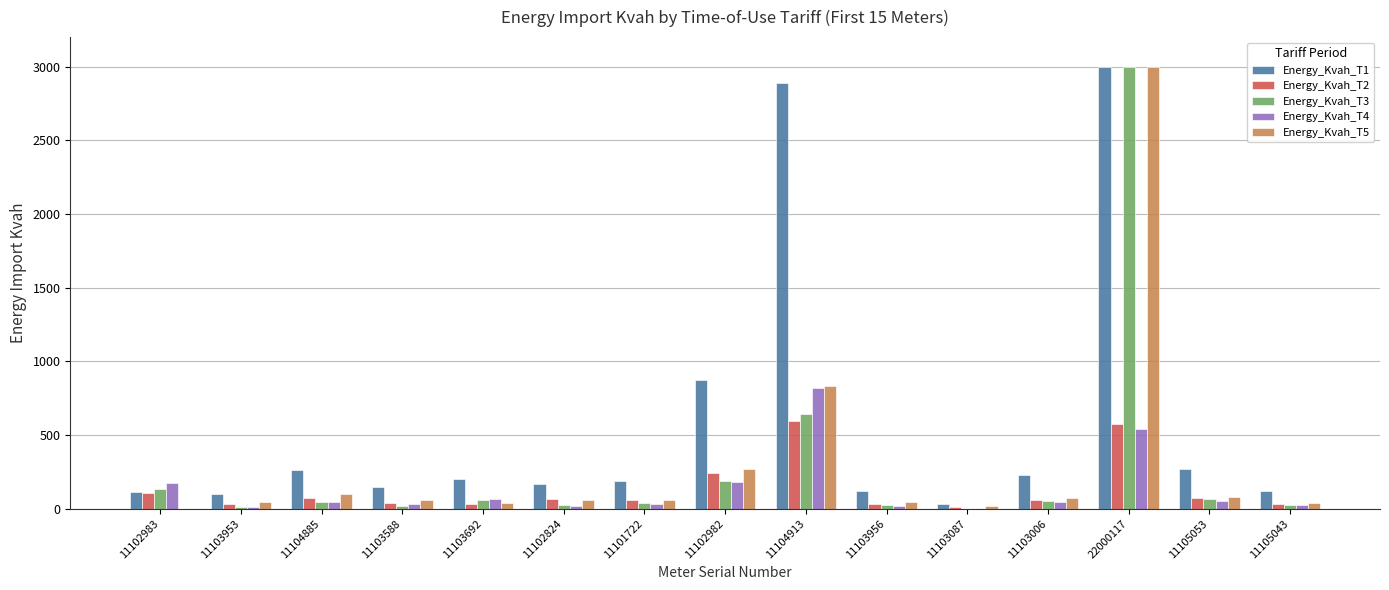

What is the maximum value shown in the chart?

3000.0